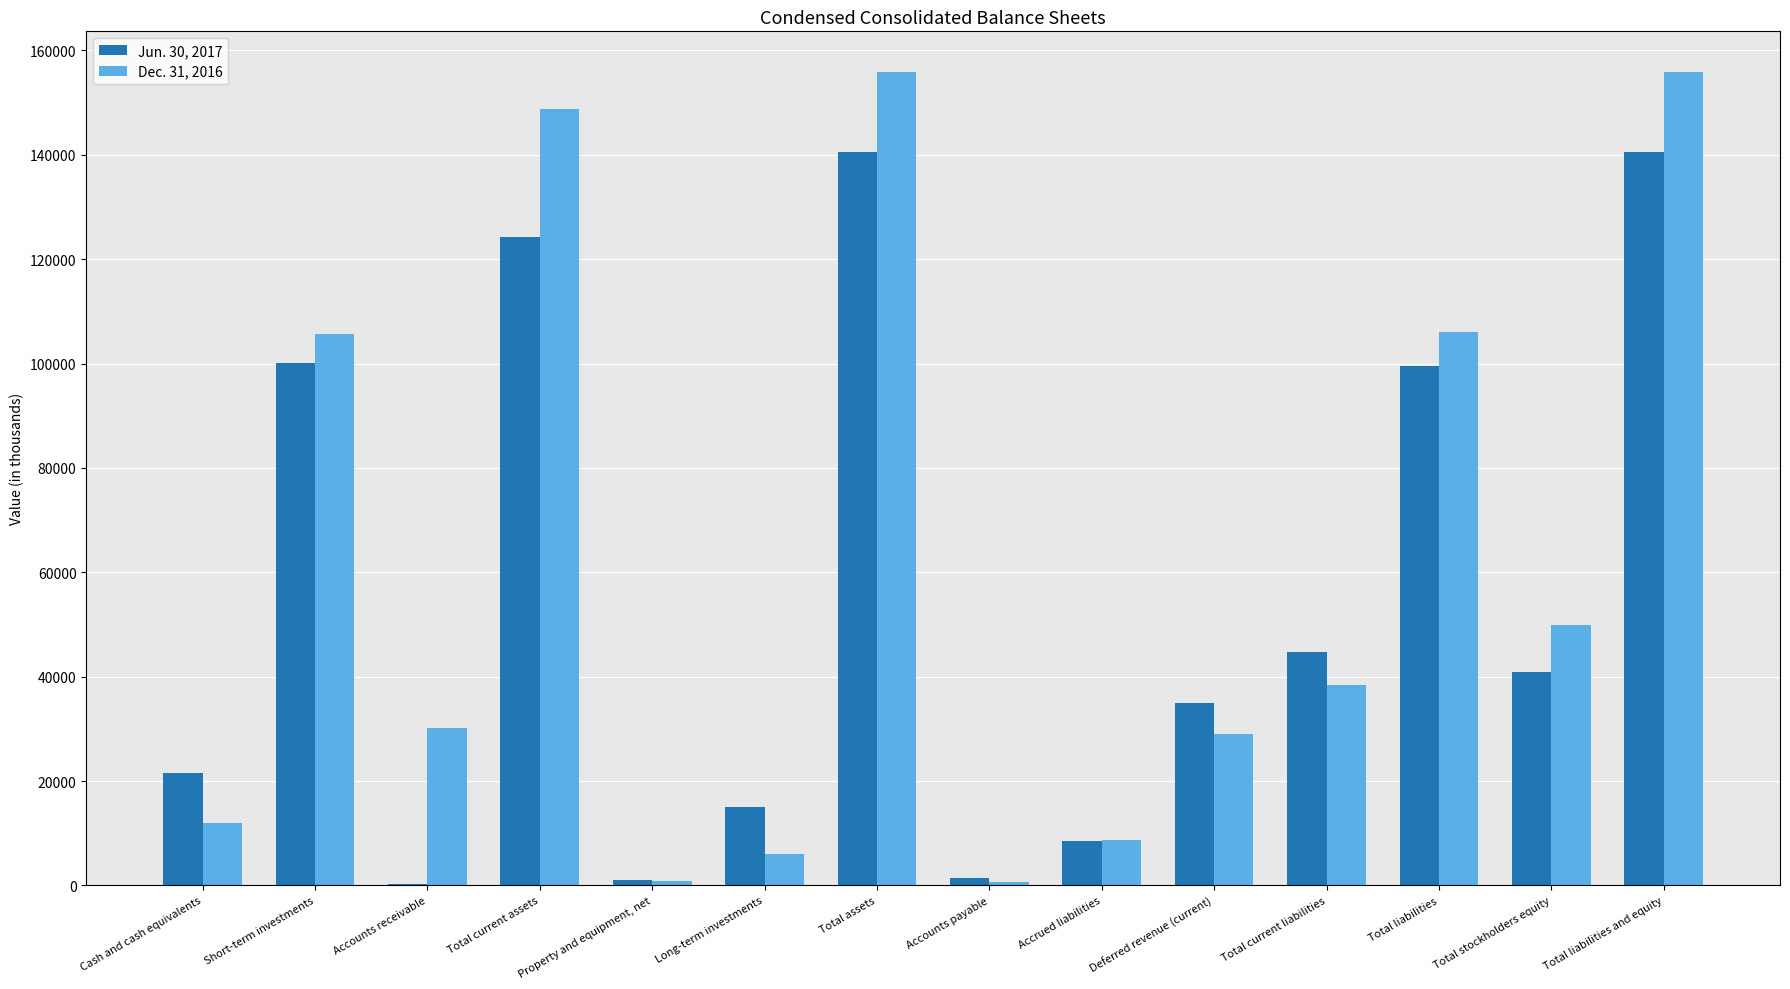

Which series changed the most between Cash and cash equivalents and Total liabilities?

Dec. 31, 2016